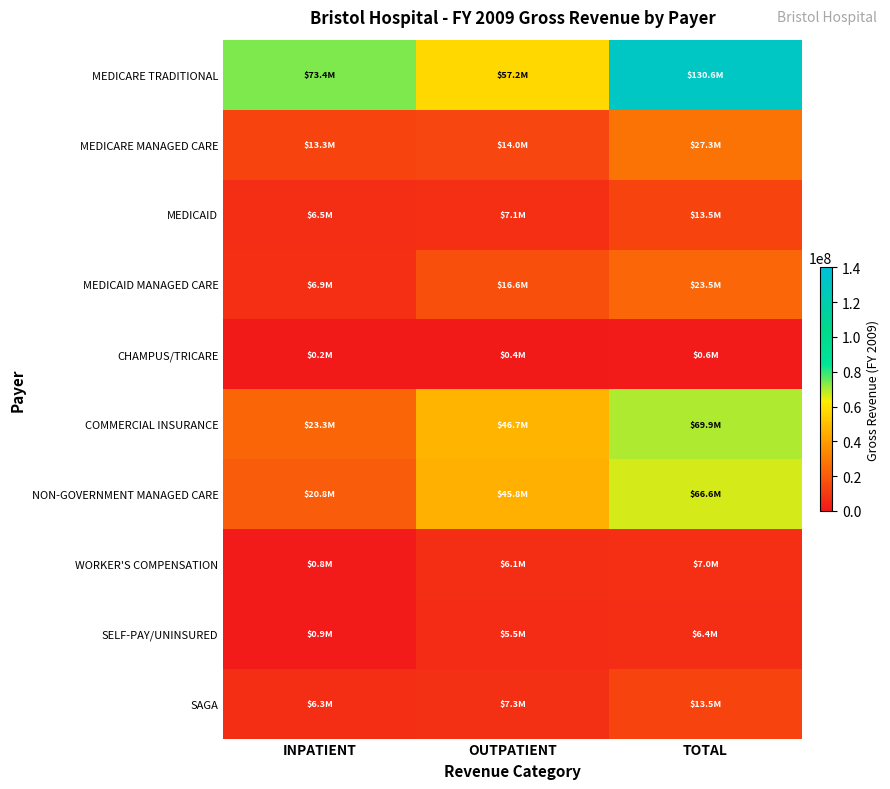

Rank the series by their maximum value, from lowest to highest.

CHAMPUS/TRICARE, SELF-PAY/UNINSURED, WORKER'S COMPENSATION, SAGA, MEDICAID, MEDICAID MANAGED CARE, MEDICARE MANAGED CARE, NON-GOVERNMENT MANAGED CARE, COMMERCIAL INSURANCE, MEDICARE TRADITIONAL